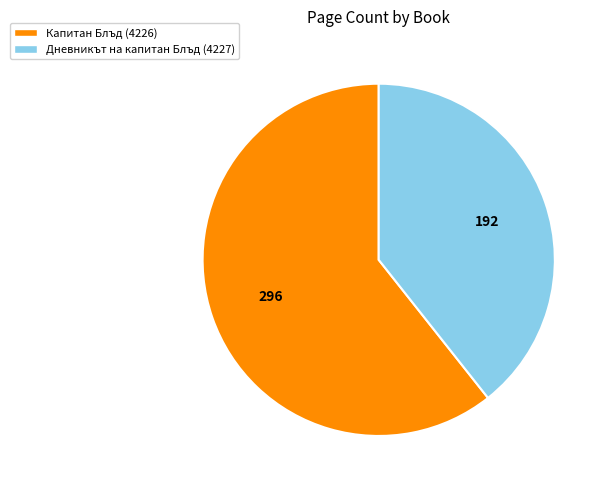

Which category has the biggest portion of the pie?

Капитан Блъд (4226)